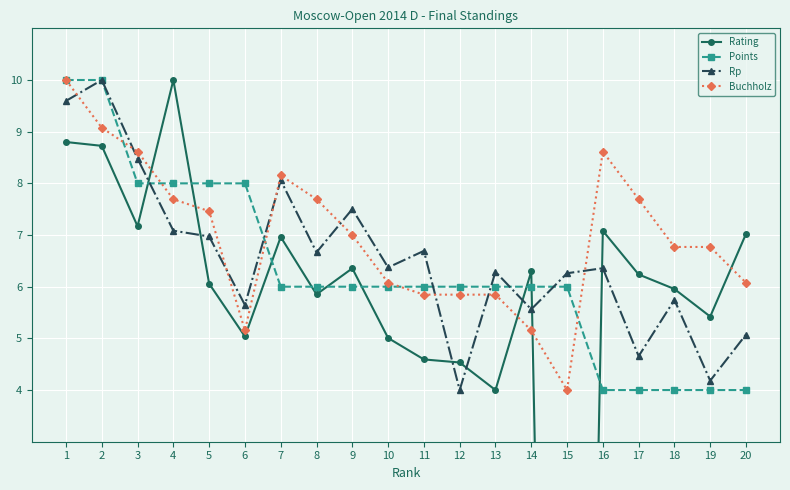

What is the minimum value for Buchholz?

4.0